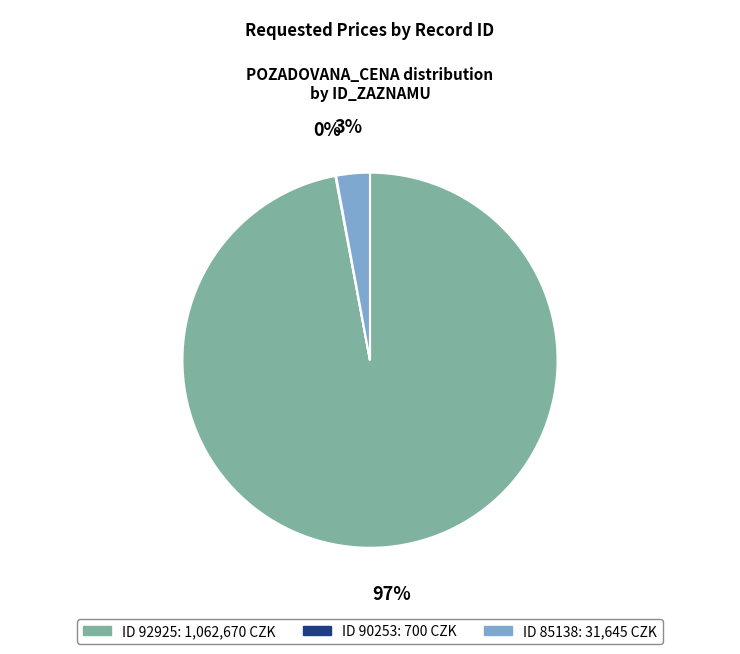

Is there any slice that represents more than half of the pie?

Yes